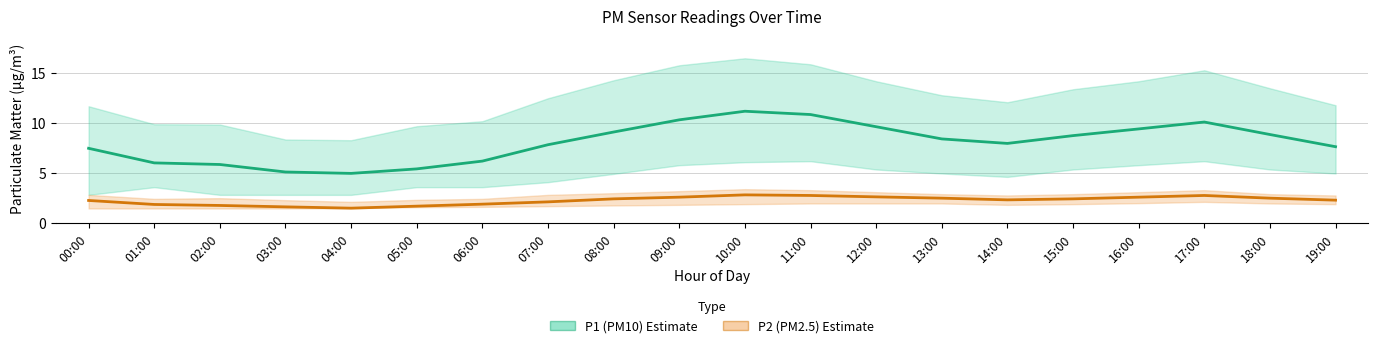

How many categories are shown in the chart?

20